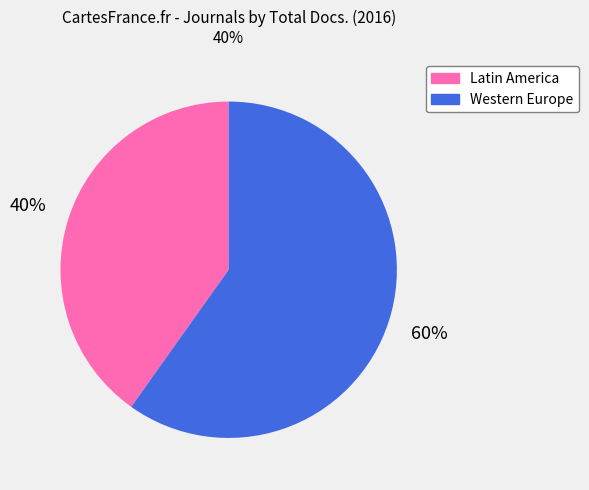

Is there any slice that represents more than half of the pie?

Yes